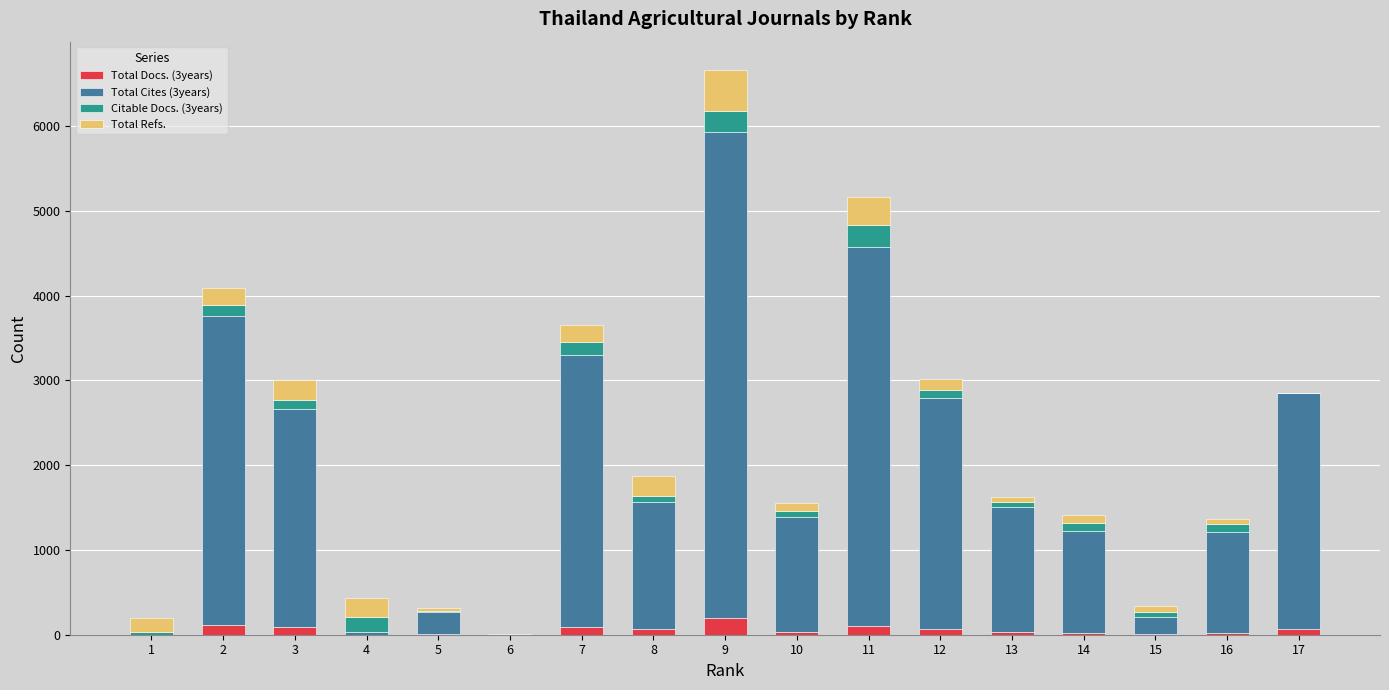

At which category is the sum across all series the highest?

9